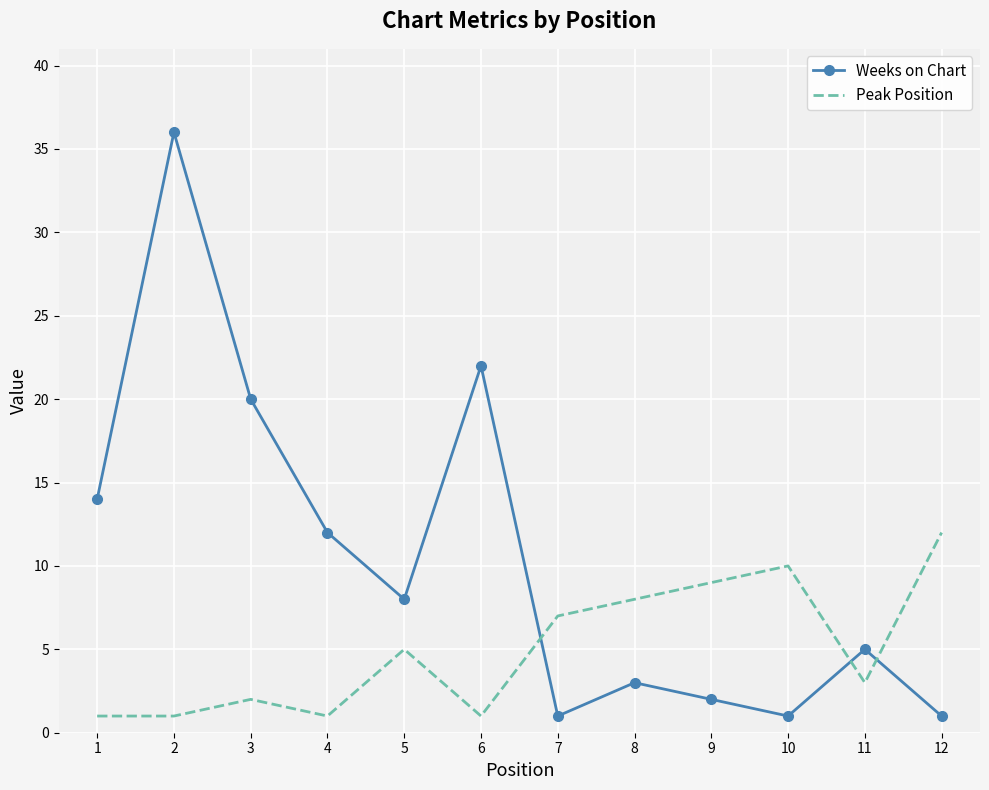

Reading right to left, transcribe all the data shown in this chart.

Weeks on Chart: 12=1	11=5	10=1	9=2	8=3	7=1	6=22	5=8	4=12	3=20	2=36	1=14
Peak Position: 12=12	11=3	10=10	9=9	8=8	7=7	6=1	5=5	4=1	3=2	2=1	1=1